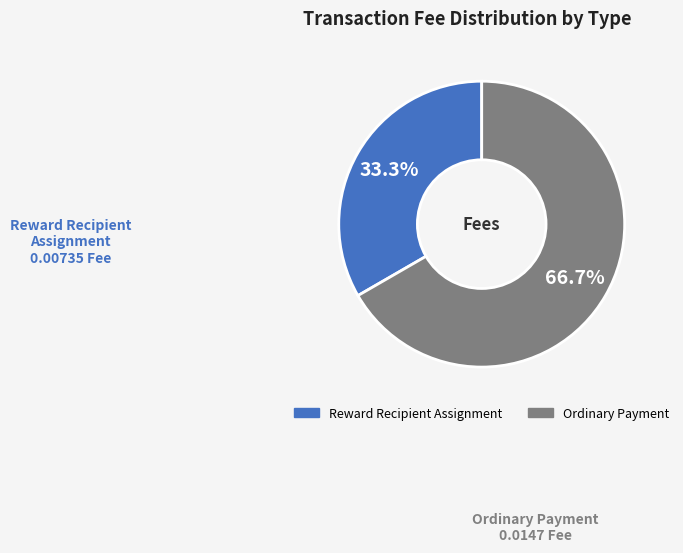

Is there any slice that represents more than half of the pie?

Yes